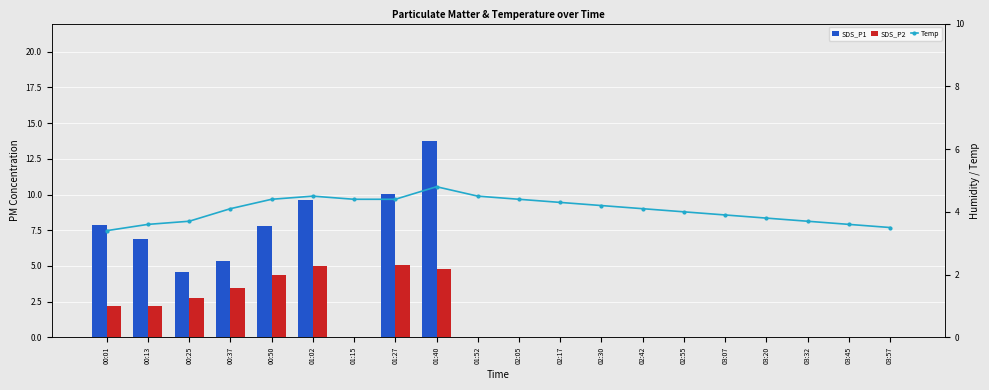

Which series changed the most between 01:02 and 03:20?

SDS_P1